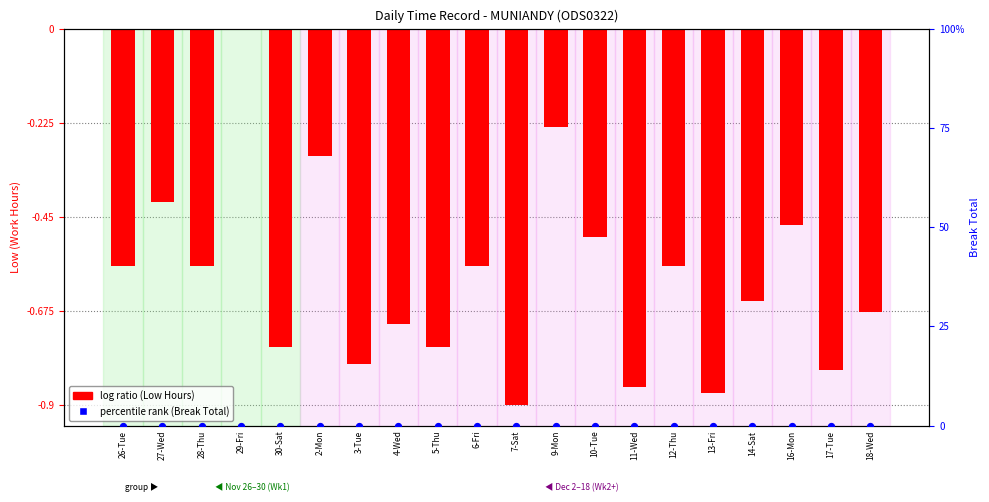

What are all the series names shown in the legend?

log ratio (Low Hours), percentile rank (Break)